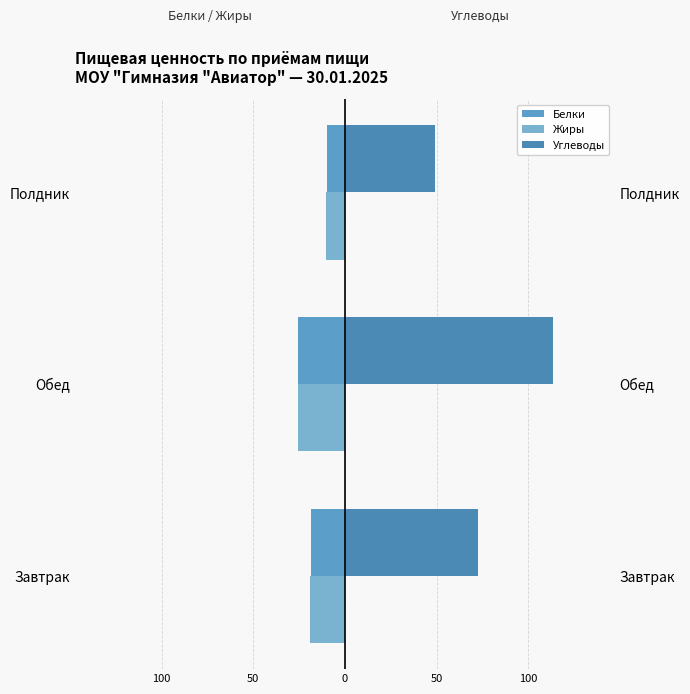

Rank the series by their maximum value, from lowest to highest.

Жиры, Белки, Углеводы